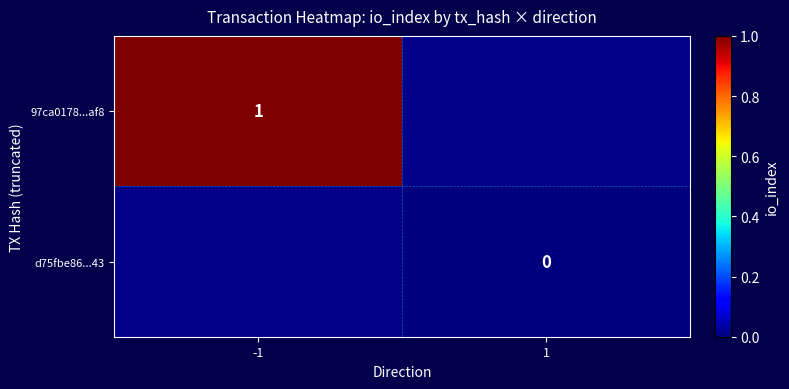

How many series are shown in this chart?

2